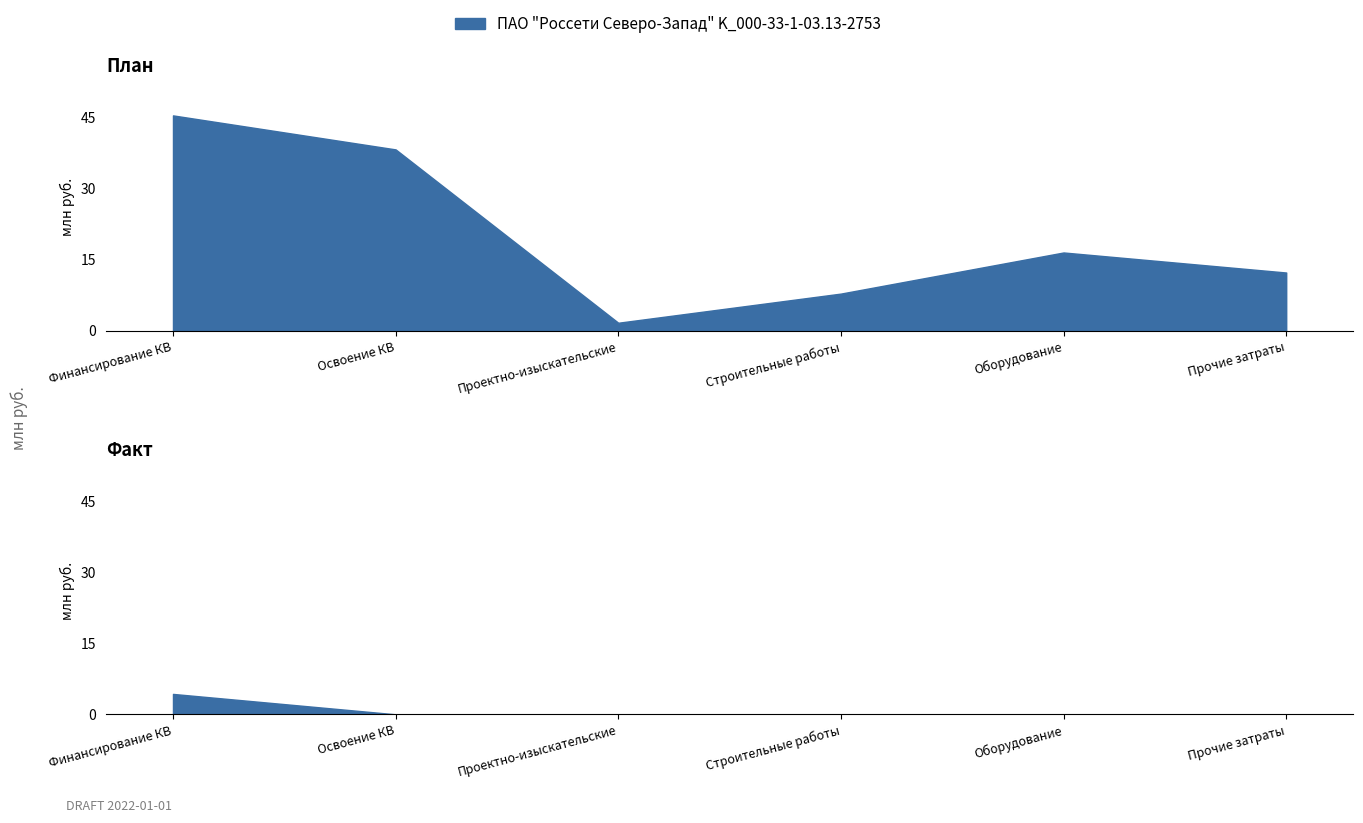

Is it true that Fact equals 0.0 at Прочие затраты?

True